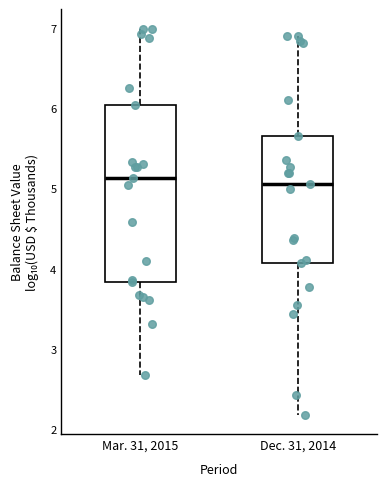

Reading left to right, transcribe this box plot: for each box, give where its median line is, the range the box spans, and where its two whiskers end, as read against the y-axis. The values are not printed on the chart, so give them approximately, as read against the axis.

Mar. 31, 2015: median 5.1, box 3.8 to 6.0, whiskers 2.7 to 7.0
Dec. 31, 2014: median 5.1, box 4.1 to 5.7, whiskers 2.2 to 6.9